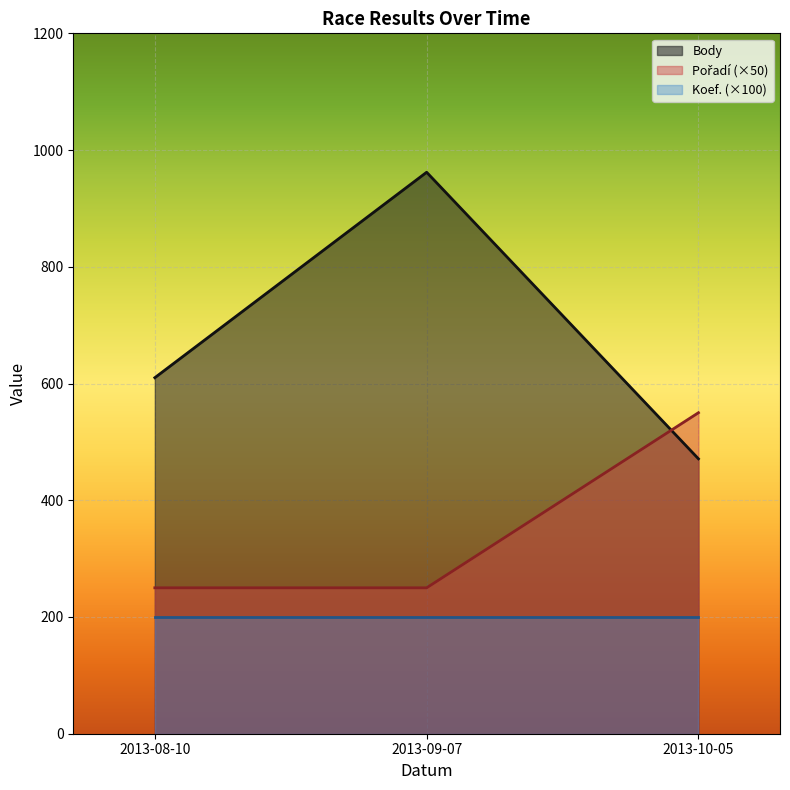

What is the difference between the highest and lowest values at 2013-09-07?

762